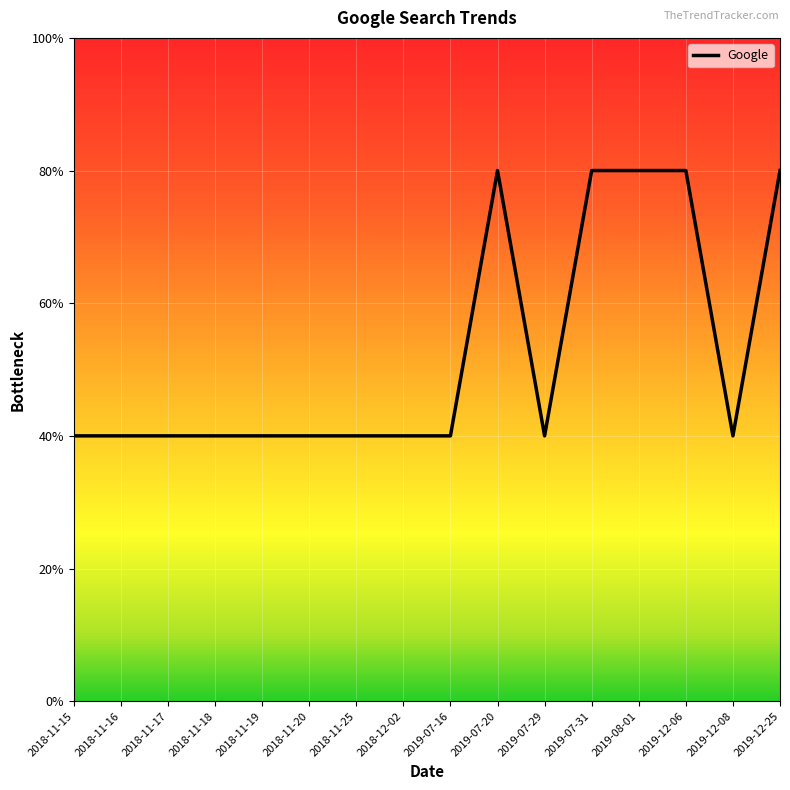

At which category does the chart reach its peak across all series?

2019-07-20